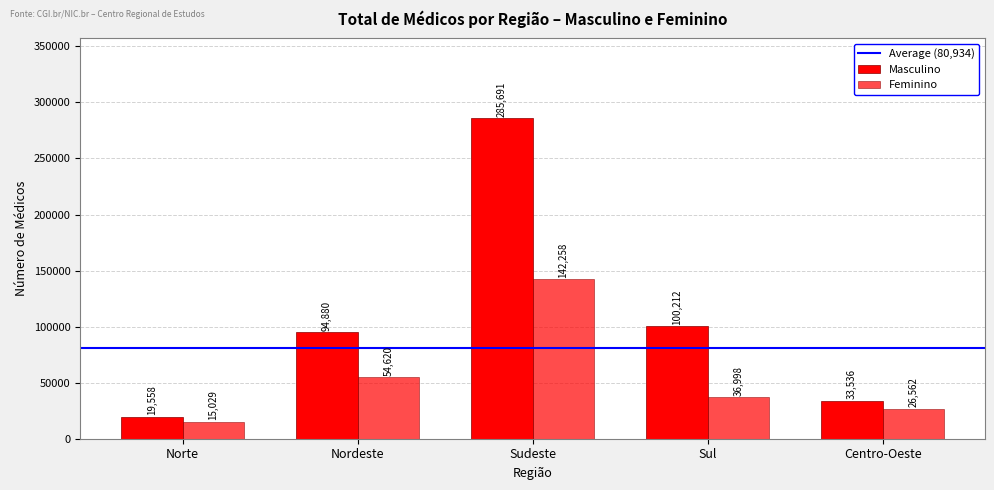

What is the value of the Masculino bar at the 2nd from the left?

94880